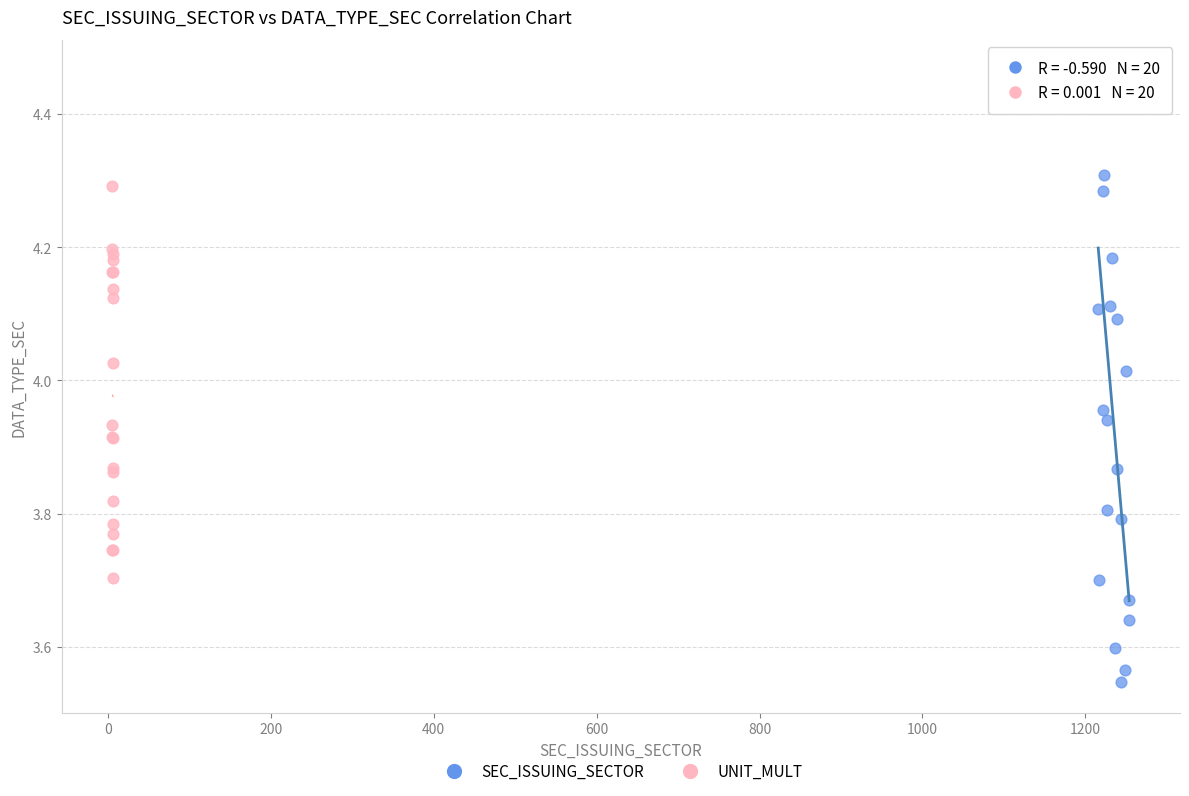

Which series contains the highest Y value?

SEC_ISSUING_SECTOR